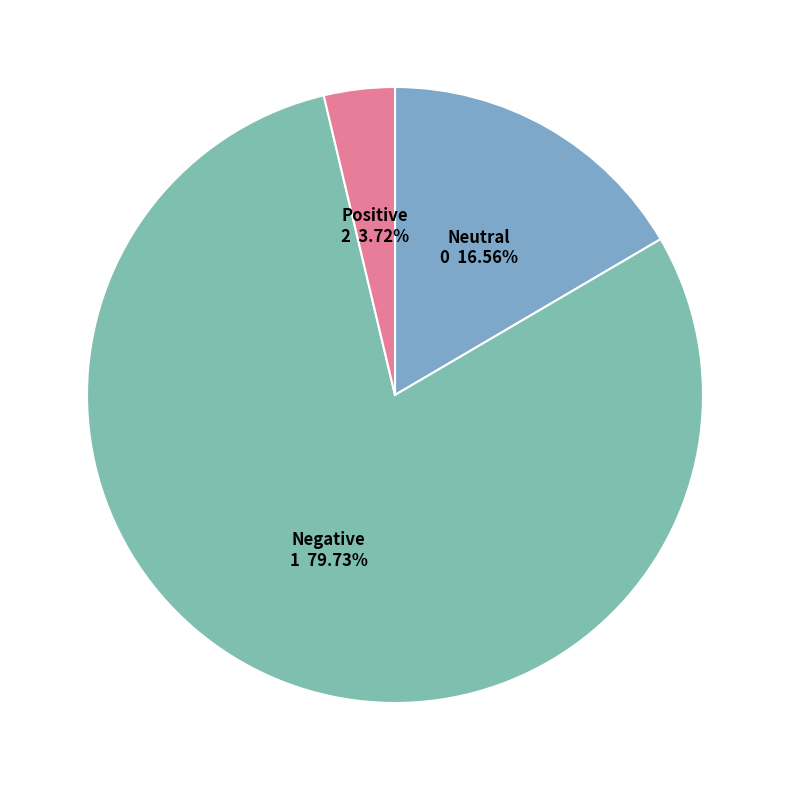

Do Negative and Positive together represent more than half of the pie?

Yes